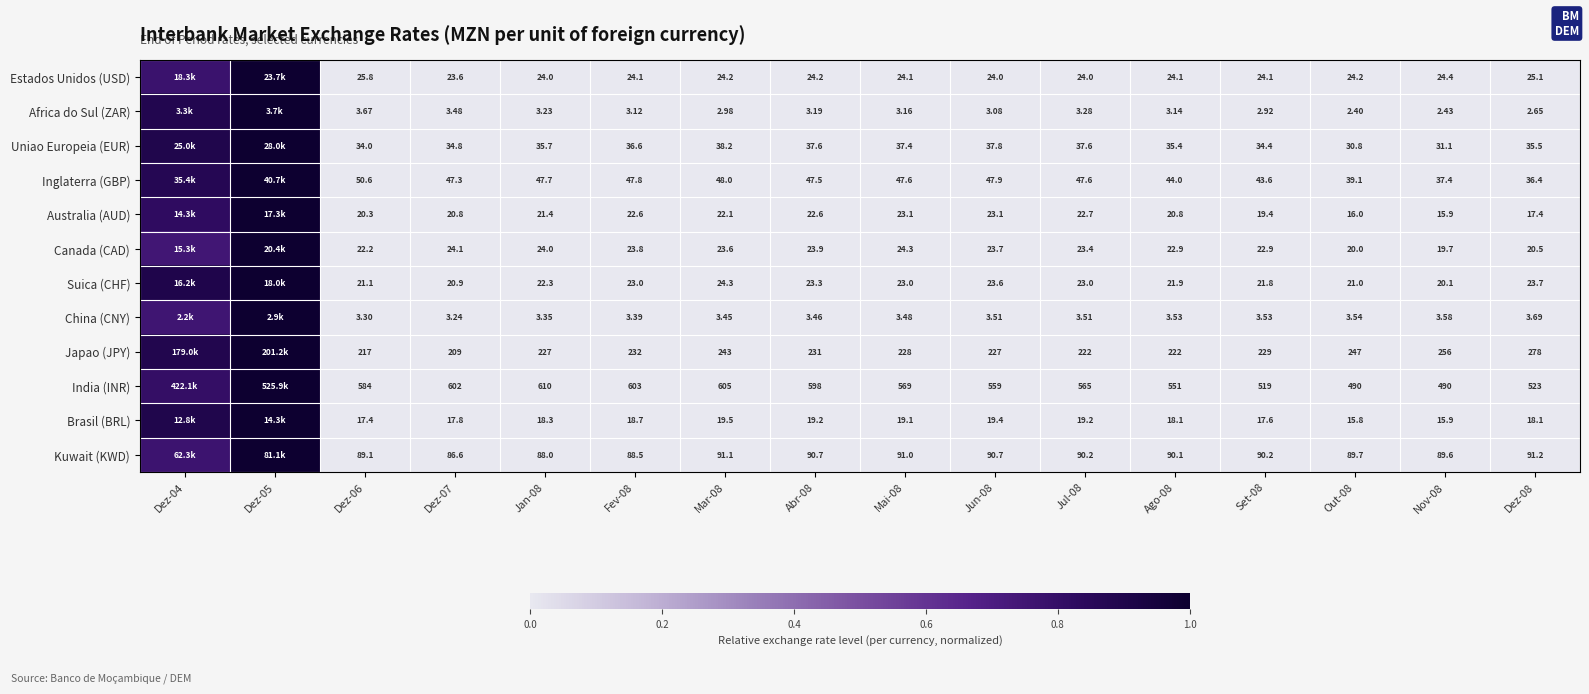

At which category is the sum across all series the highest?

Dez-05